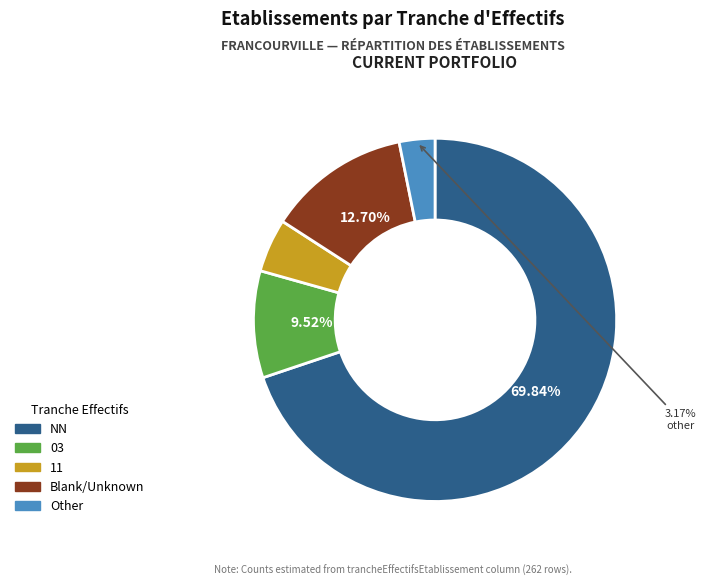

Does any single category account for the majority?

Yes